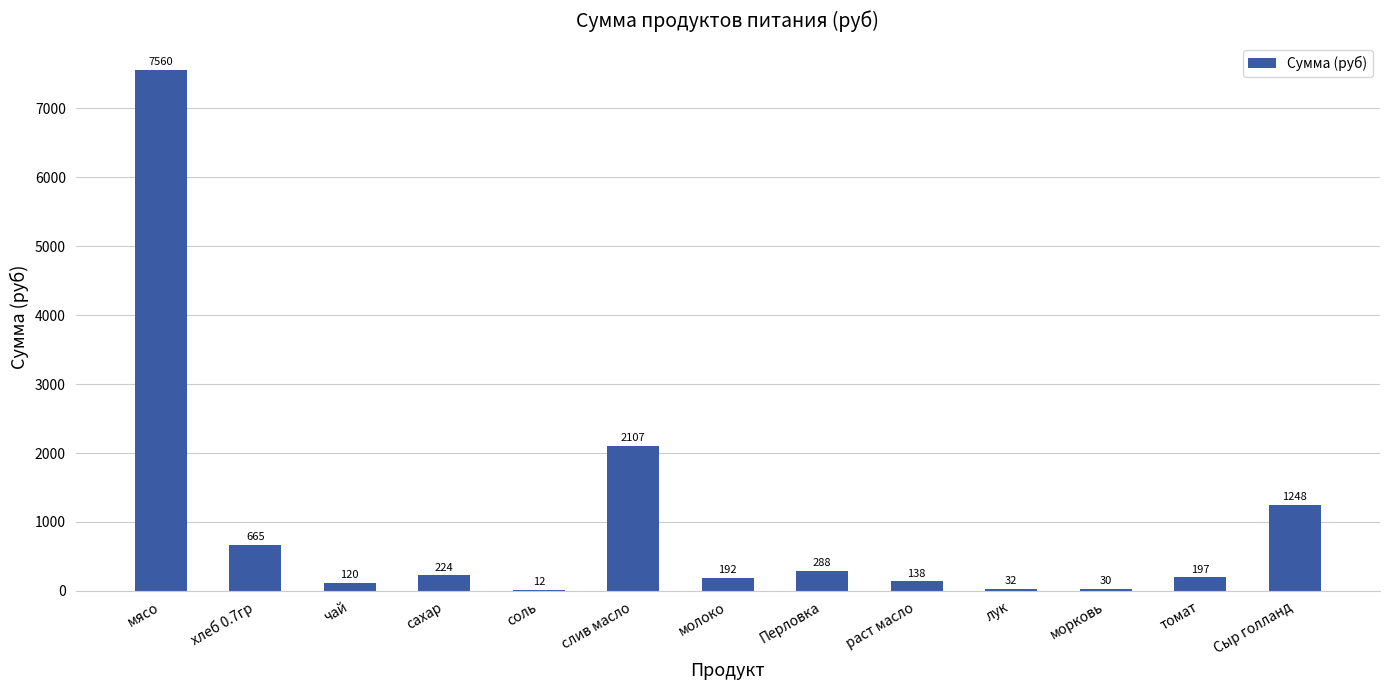

At which category does the chart reach its peak across all series?

мясо